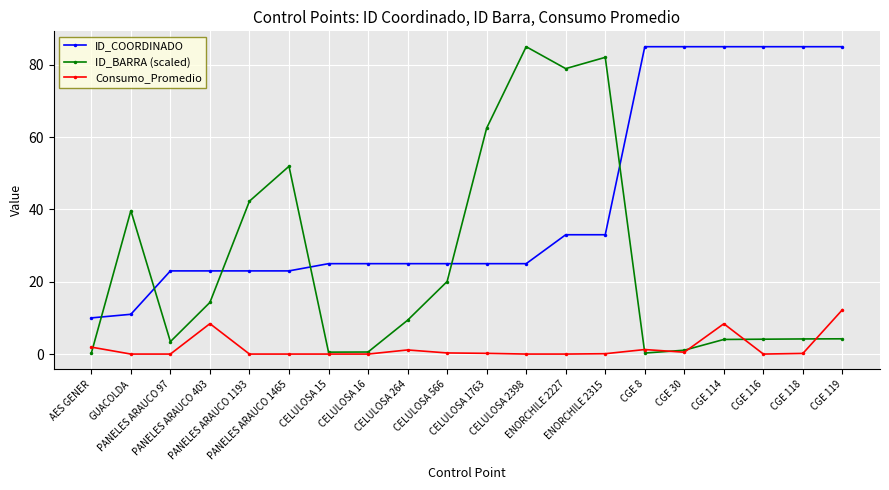

What is the difference between the maximum and minimum values in the ID_BARRA (scaled) series?

84.8